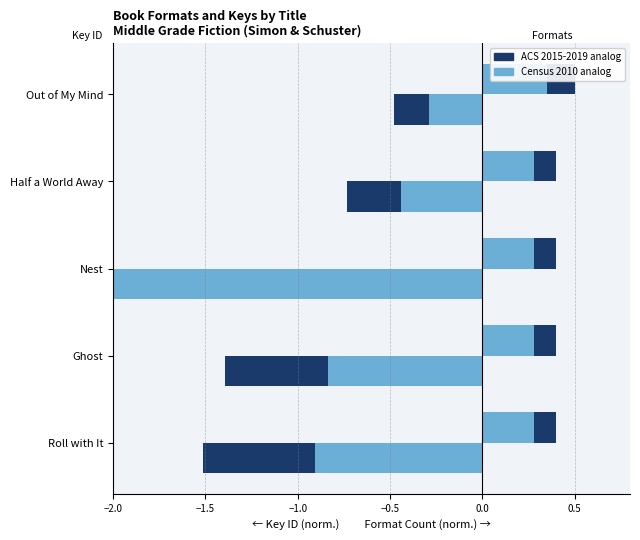

What is the lowest value of the Key ID (norm.) series?

-4.7